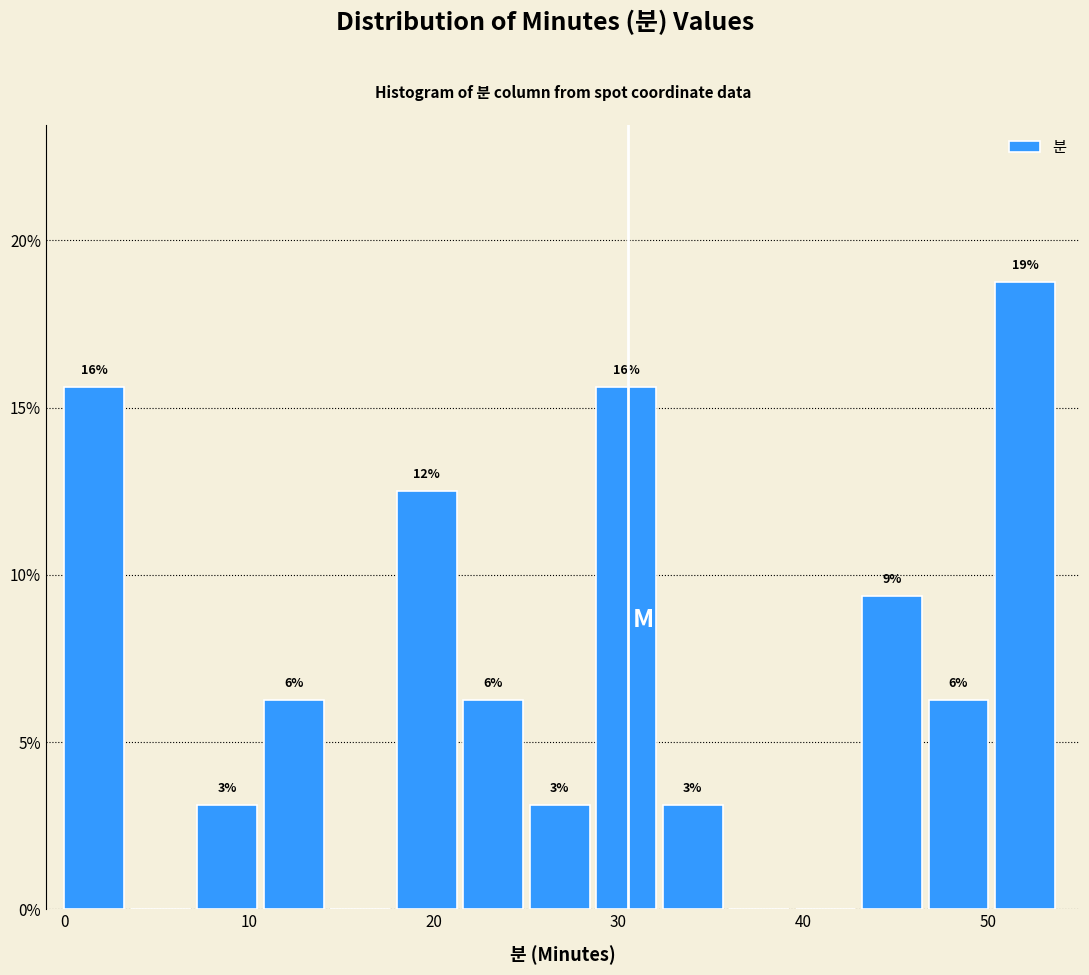

Around what value on the x-axis is the tallest bar? Give the approximate position of its centre, as read against the axis.

52